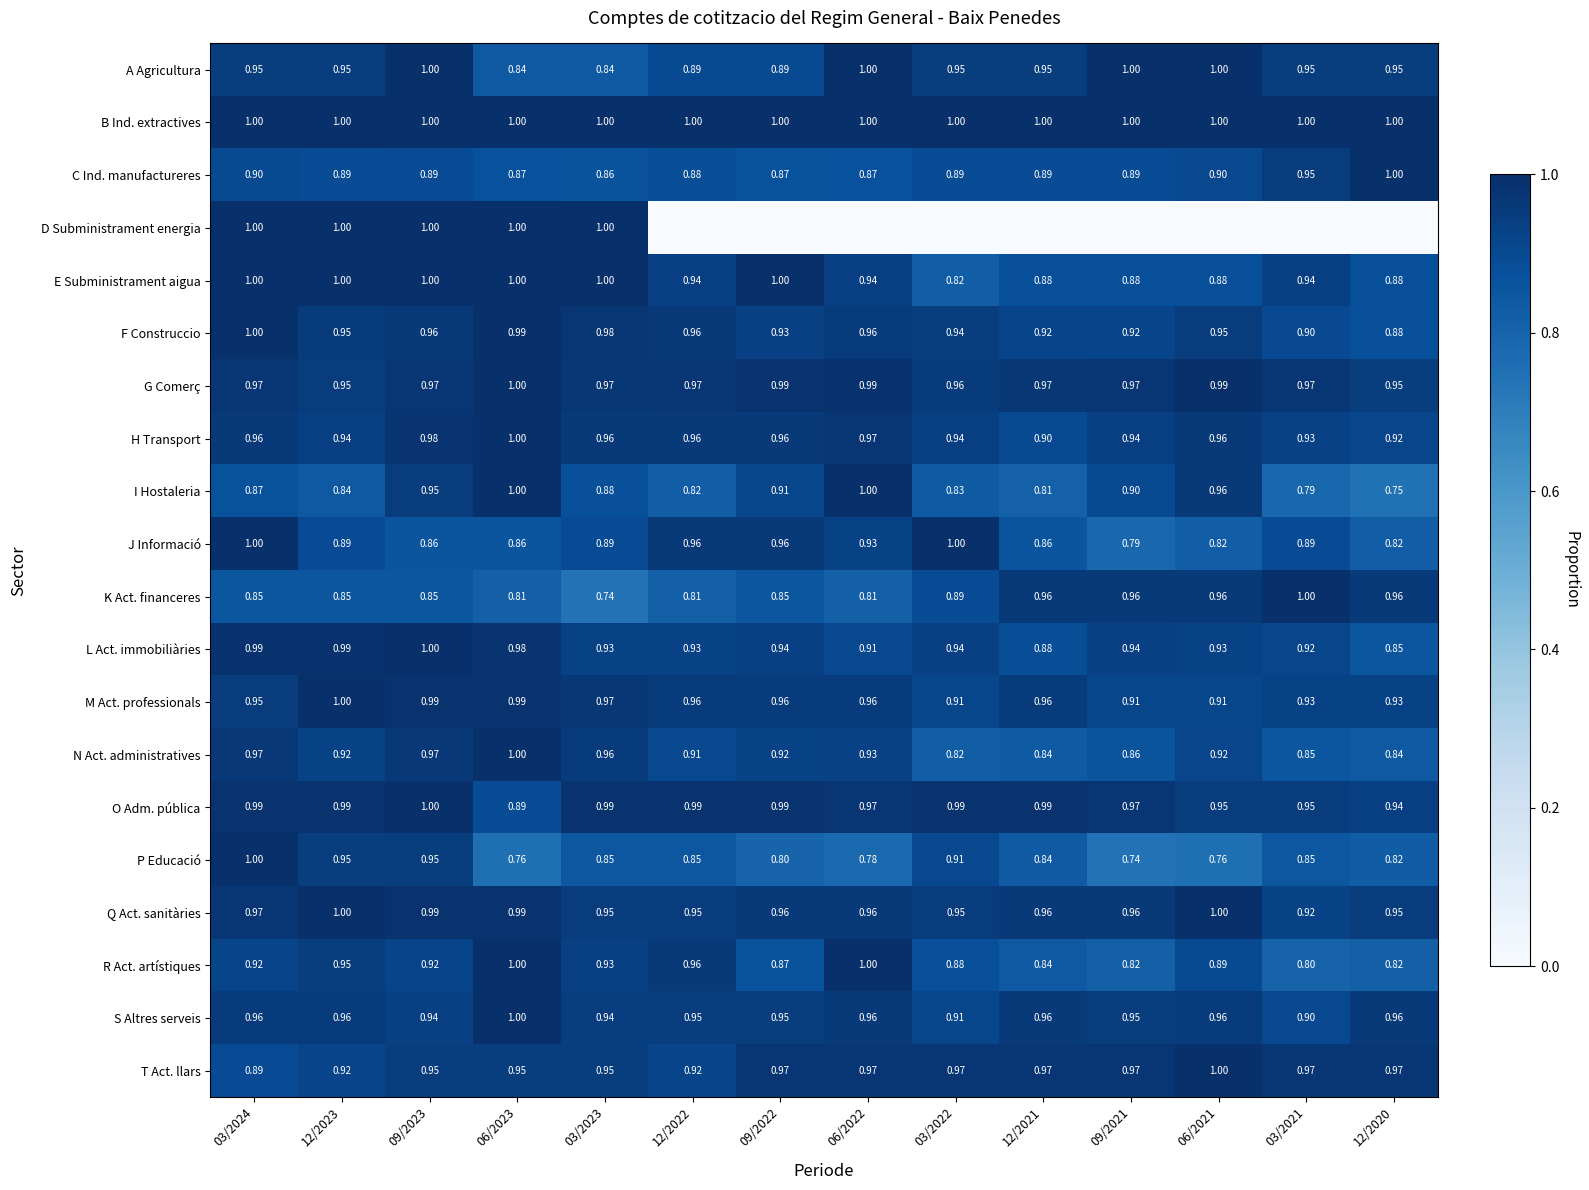

At how many categories does at least one series exceed 0?

14